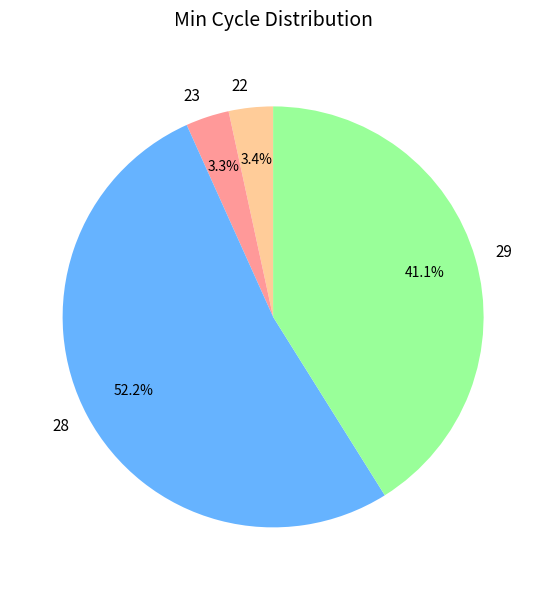

Is there any slice that represents more than half of the pie?

Yes